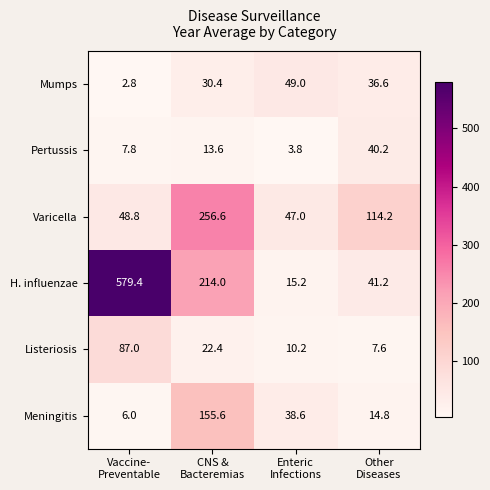

What is the difference between the highest and lowest values at Enteric
Infections?

45.2